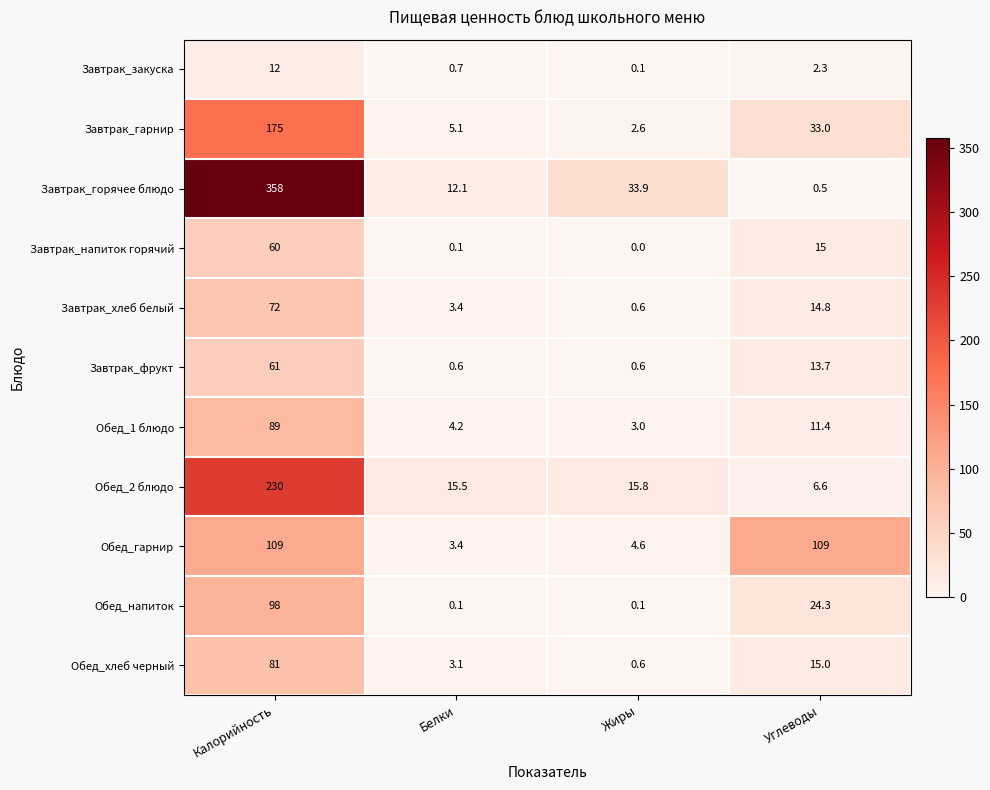

What is the spread (max minus min) of values at Жиры?

33.9